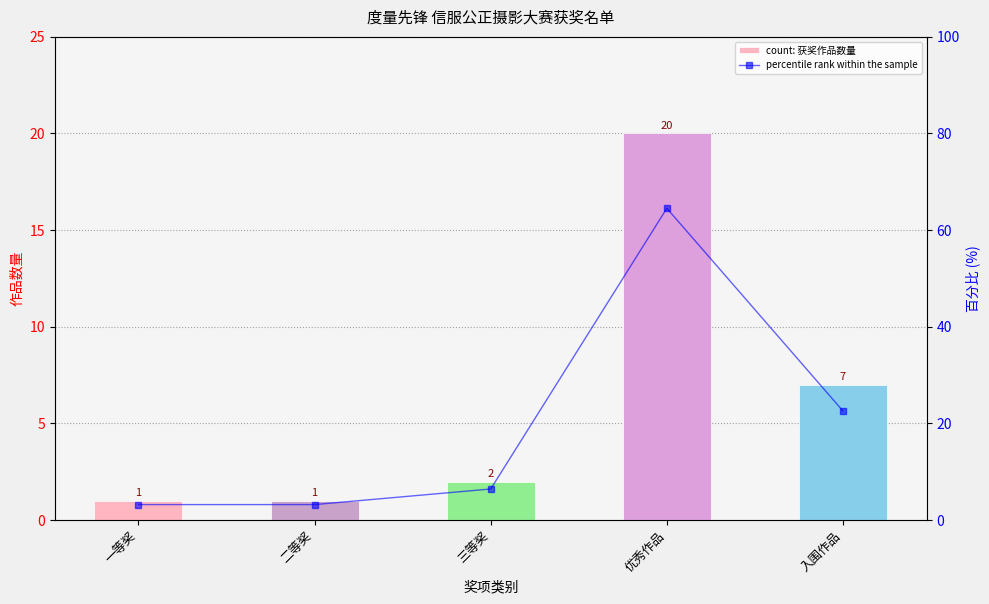

What is the total value across all series at 一等奖?

4.2